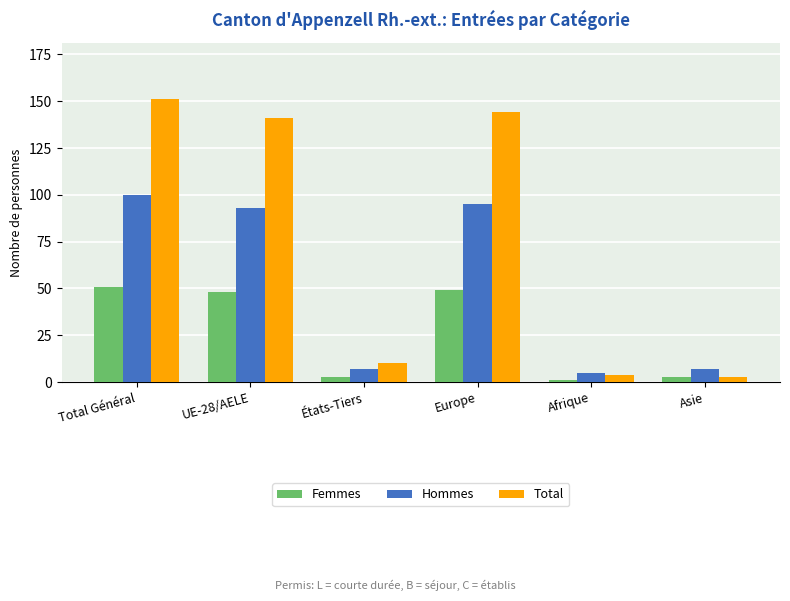

The Total series shows 141 at UE-28/AELE. True or false?

True